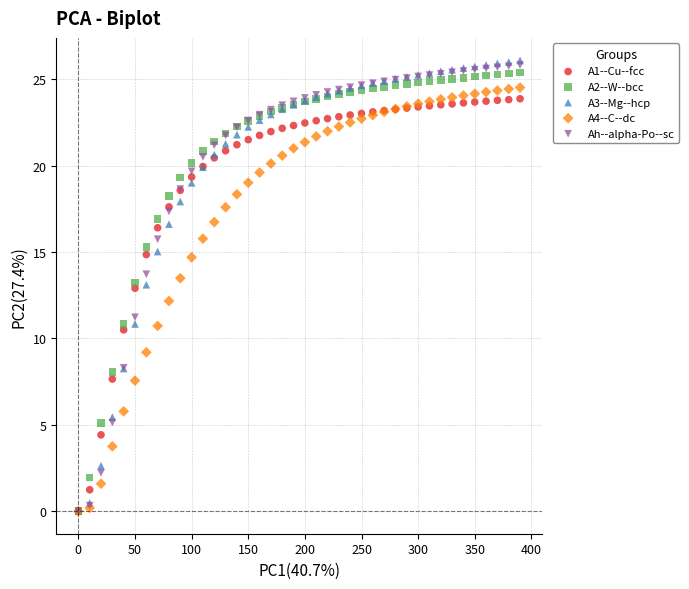

Which series contains the highest Y value?

A3--Mg--hcp